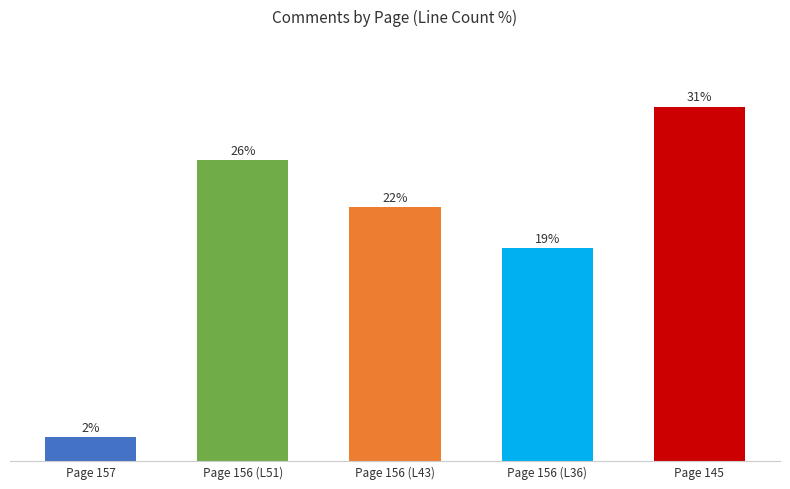

List the labels in order of value, smallest first.

Page 157, Page 156 (L36), Page 156 (L43), Page 156 (L51), Page 145